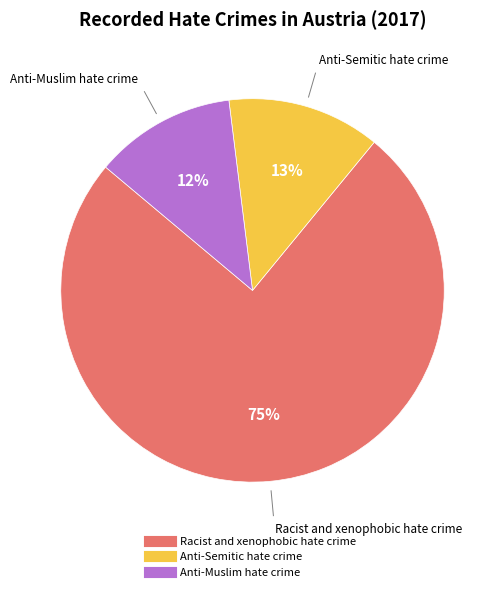

How many segments does this pie chart have?

3